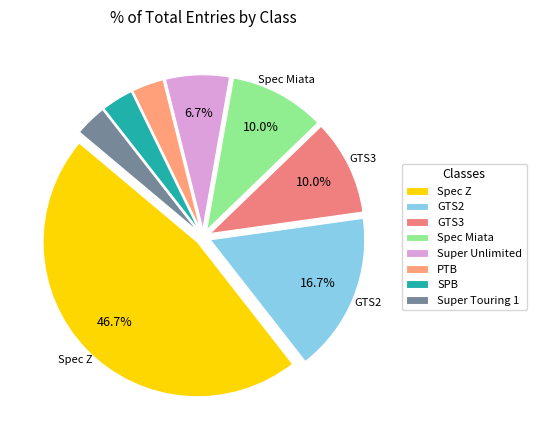

How many segments does this pie chart have?

8